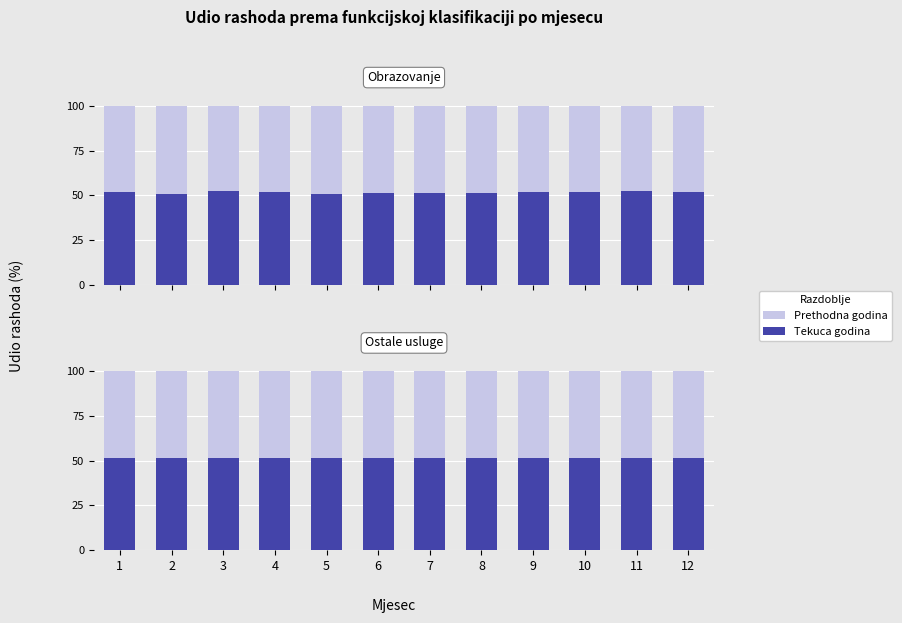

How many groups of bars are there?

12